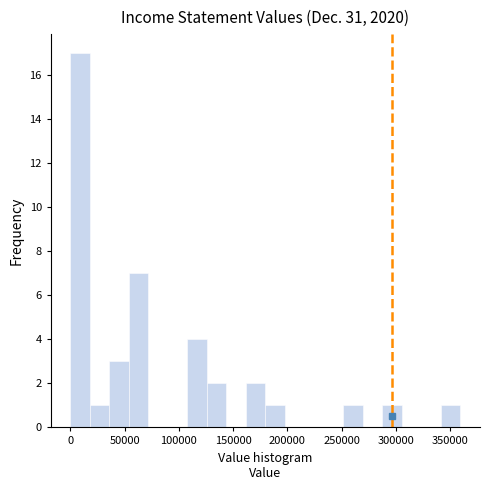

Read against the x-axis, roughly where is the centre of the tallest bar?

10000